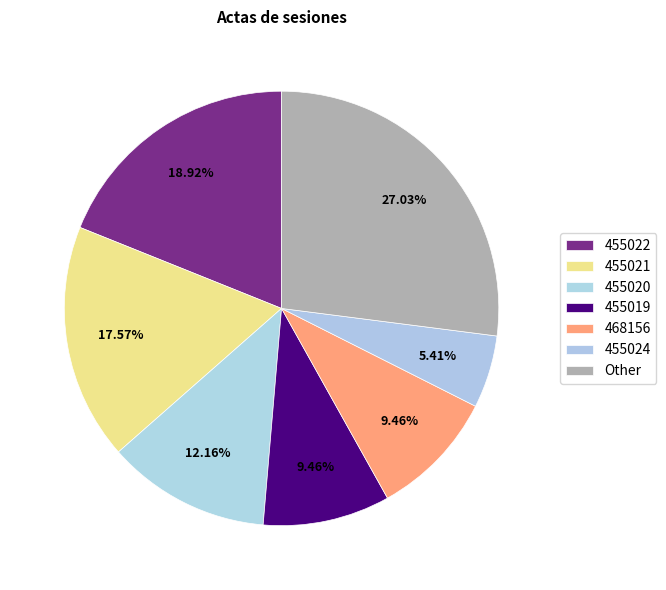

To the nearest percent, what is the difference between the largest and smallest slice percentages?

22%